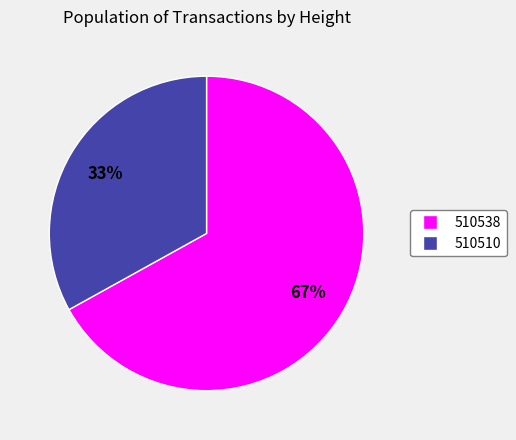

Does 510538 account for over 50% of the chart?

Yes